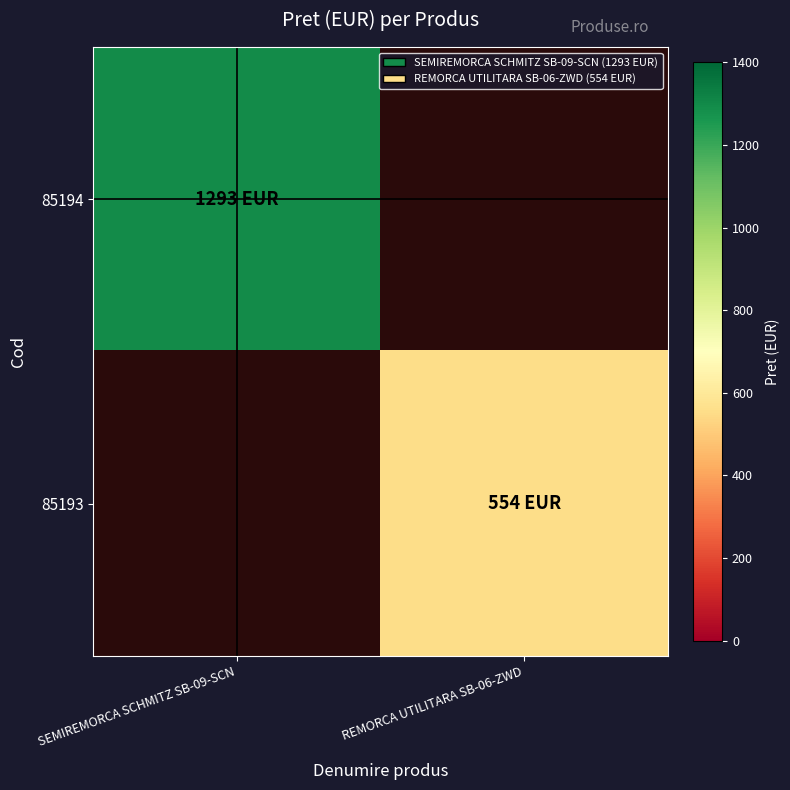

Count the number of data series in this chart.

2